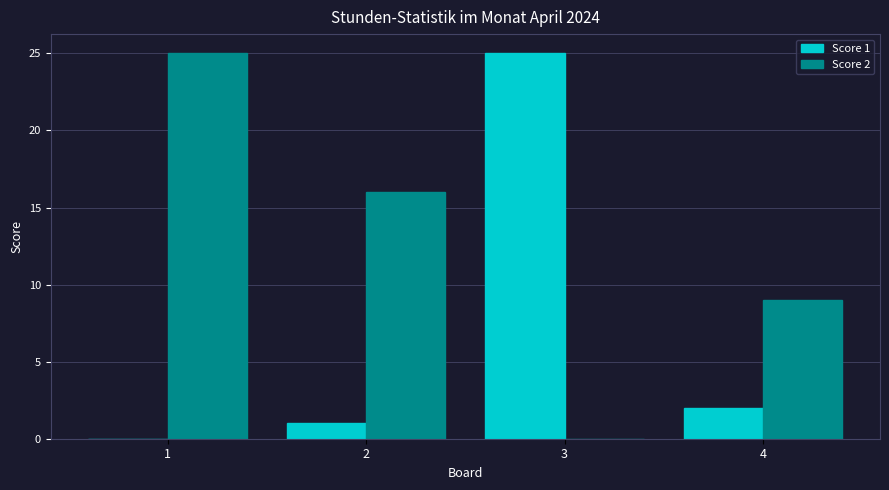

Count the Score 2 values in the range 9 to 25.

3